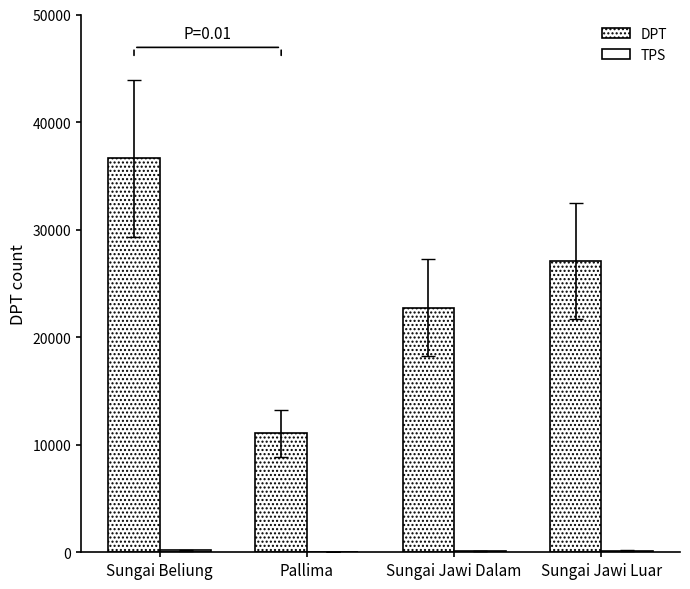

Which series has the widest spread of values?

DPT